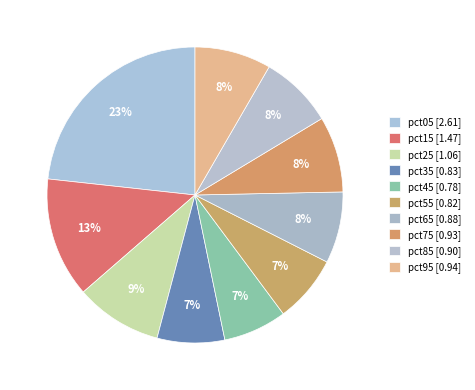

What is the change in value from pct25 to pct95?

-0.1